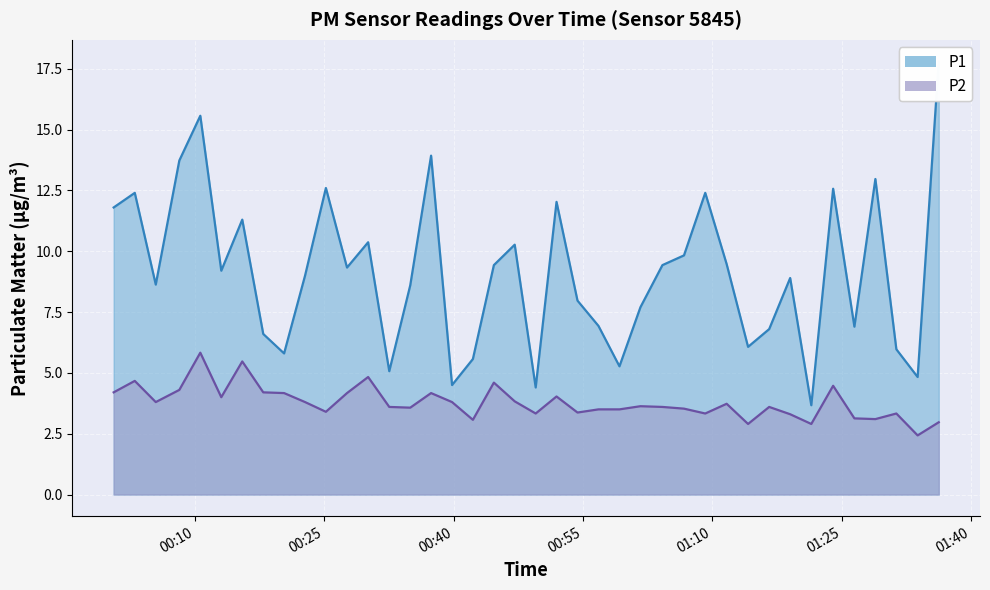

Where is the first local maximum for P1?

2022-11-06T00:03:01